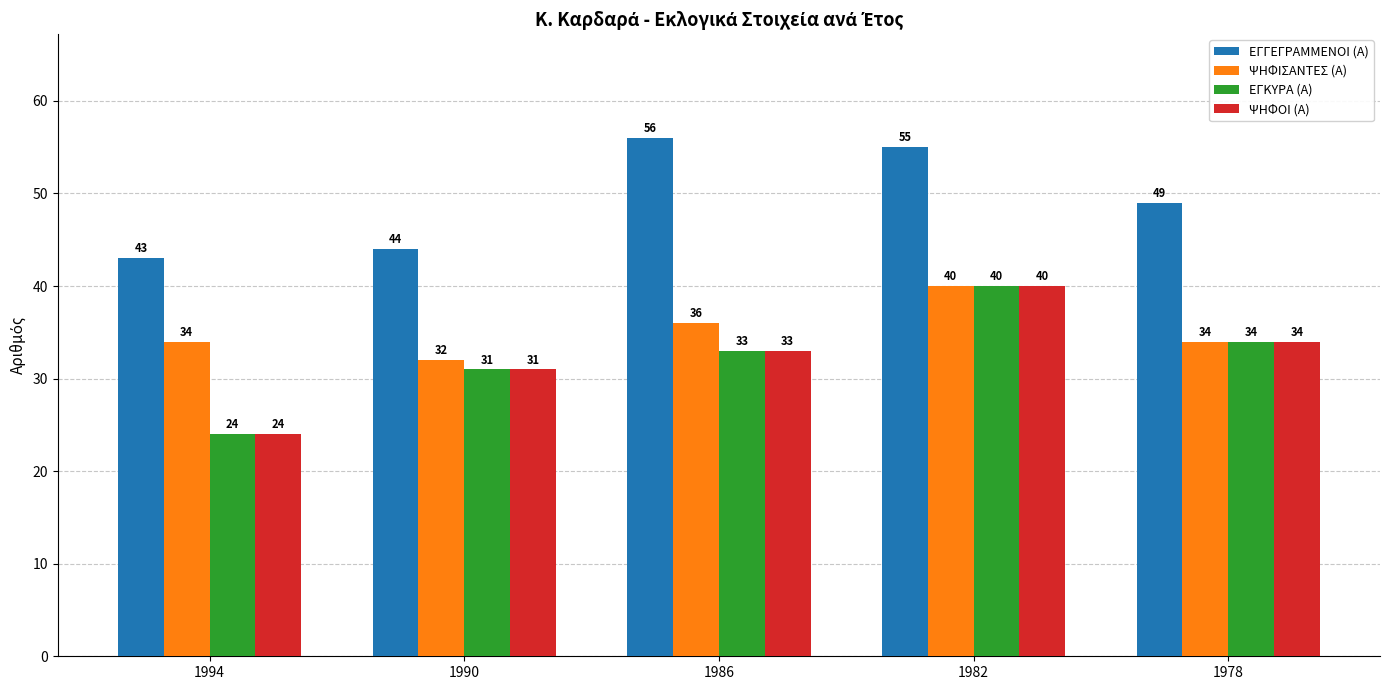

Are the bars horizontal?

No